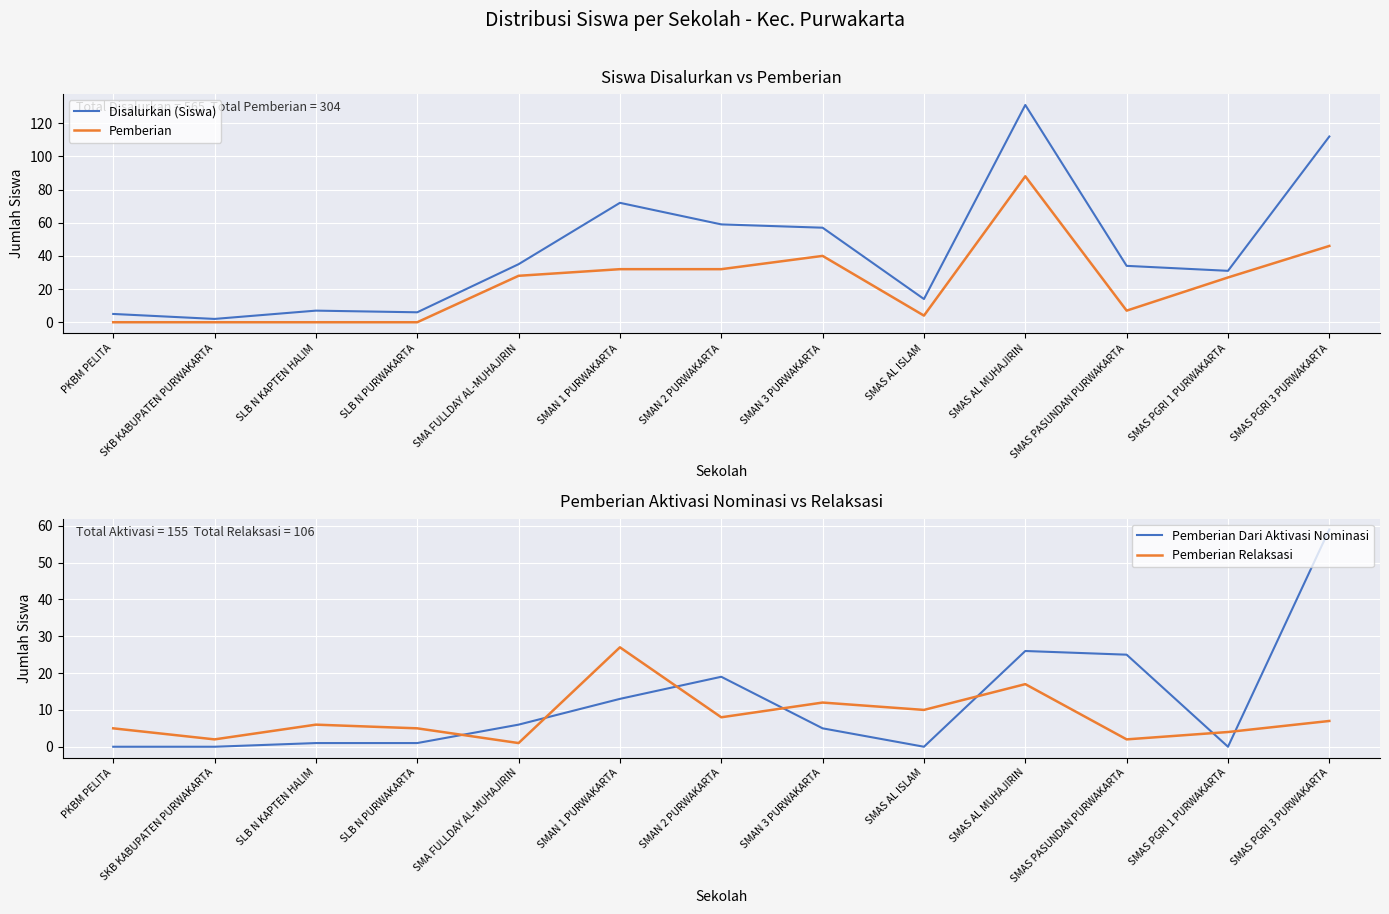

Where does the Pemberian Dari Aktivasi Nominasi series first go above 5?

SMA FULLDAY AL-MUHAJIRIN